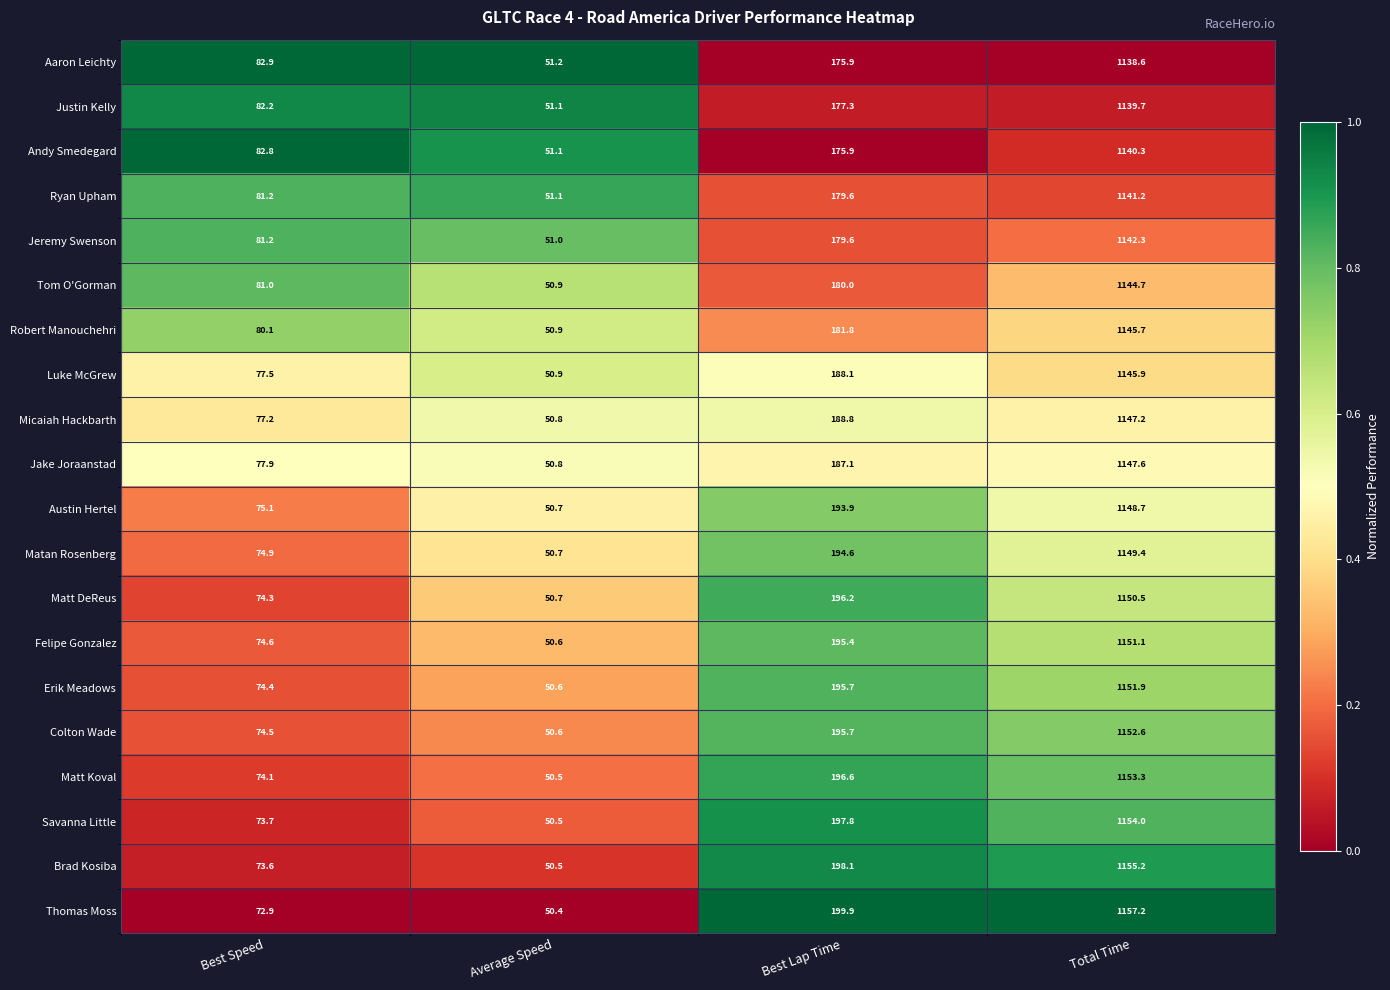

The value of Matt Koval at Best Lap Time is 196.6. True or false?

True